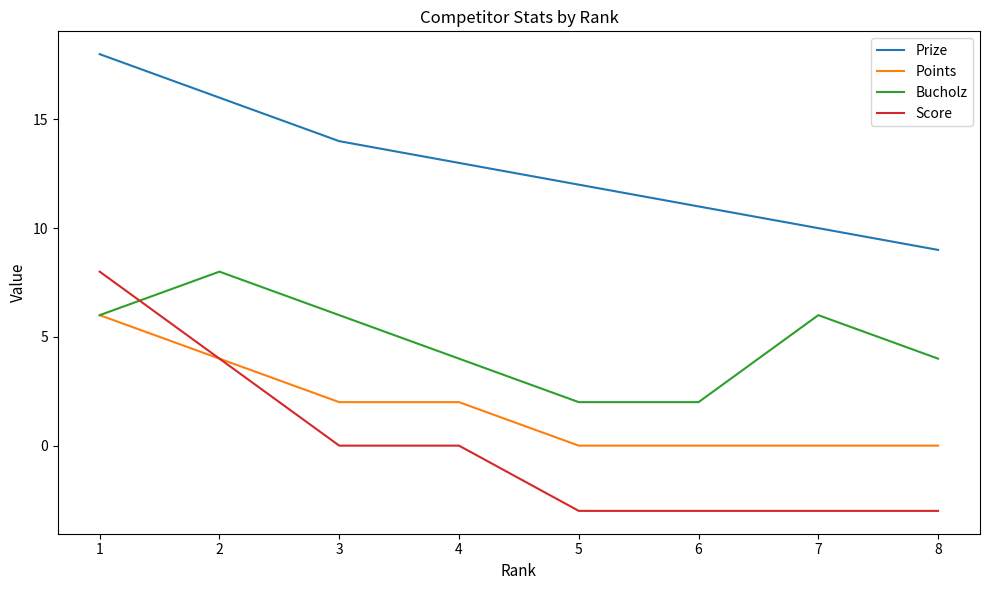

How many interior local peaks does the Bucholz series have?

2